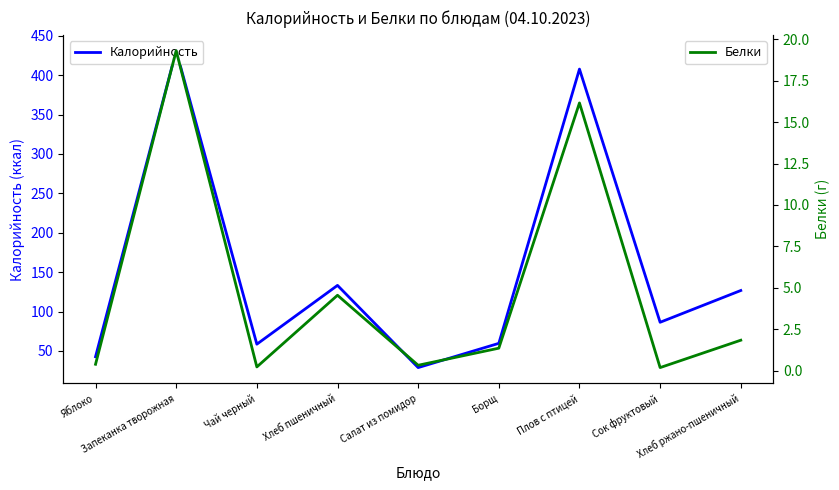

What is the total value across all series at Хлеб пшеничный?

137.8